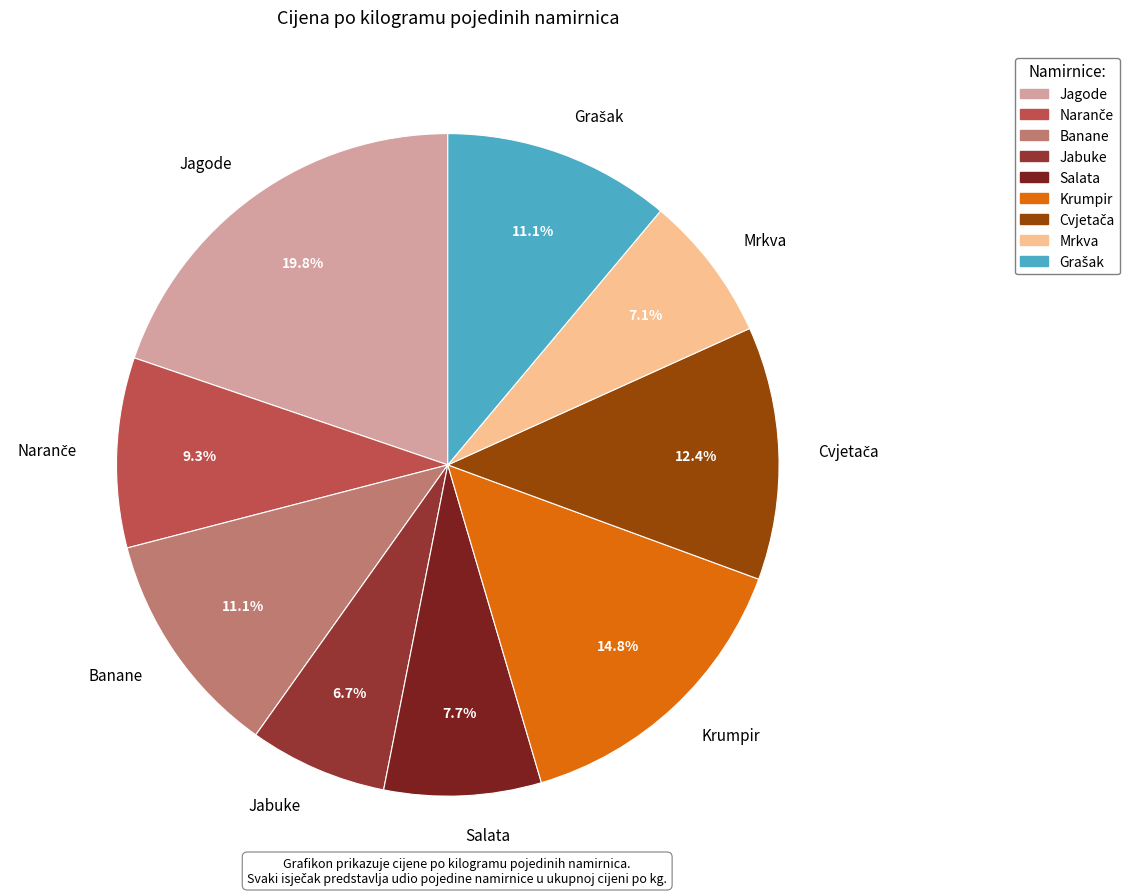

To the nearest percent, what is the difference between the largest and smallest slice percentages?

13%